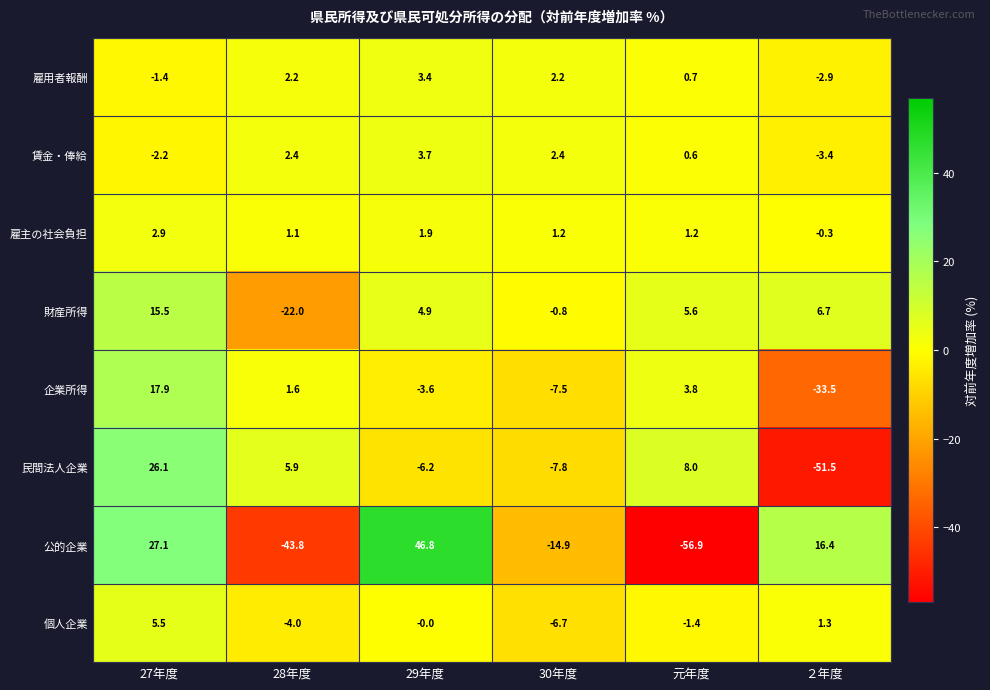

List the series in order of their peak value, highest first.

公的企業, 民間法人企業, 企業所得, 財産所得, 個人企業, 賃金・俸給, 雇用者報酬, 雇主の社会負担